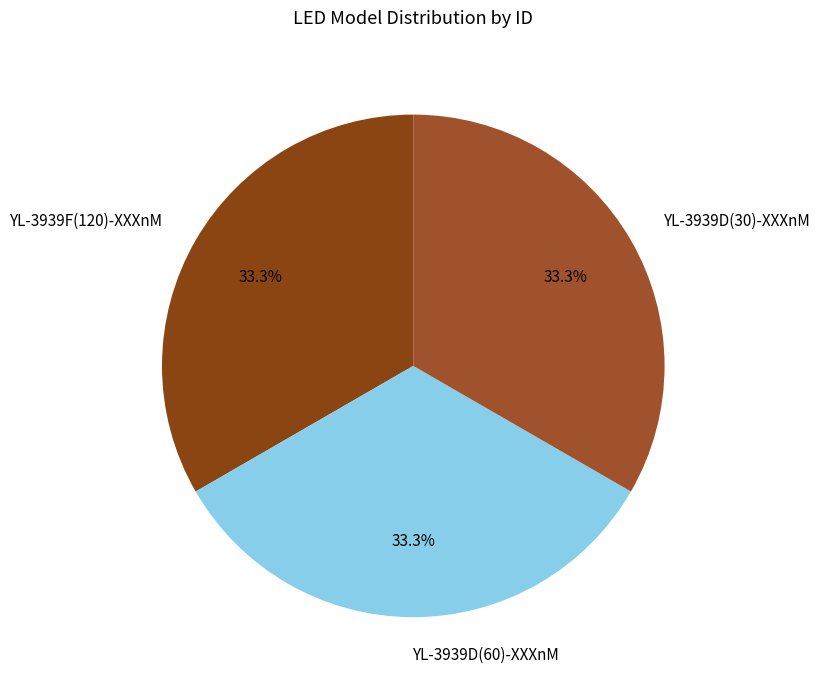

To the nearest percent, what percentage of the pie is YL-3939D(60)-XXXnM?

33%